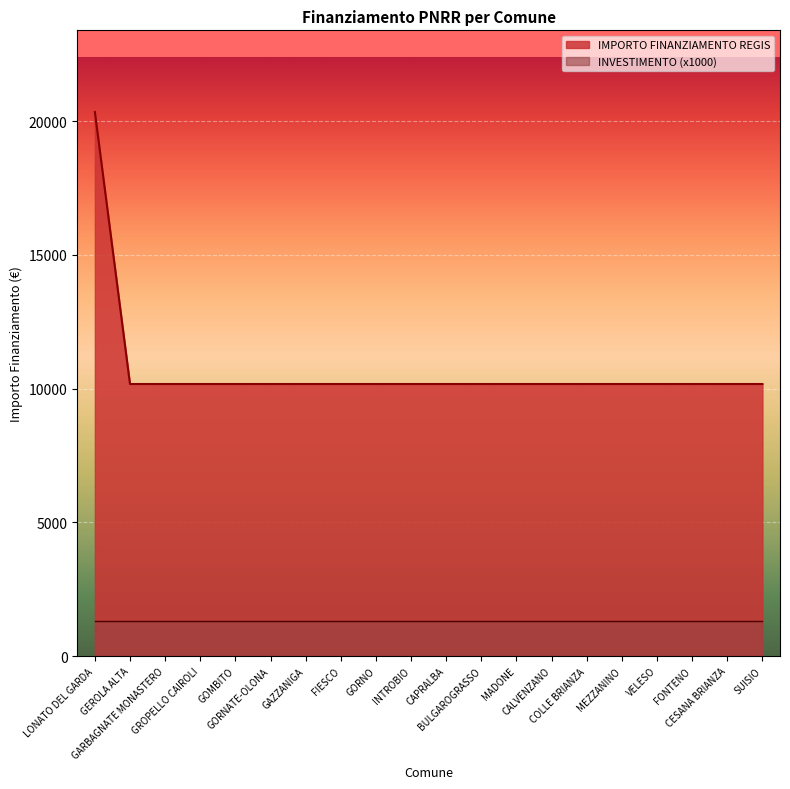

Approximately how many times larger is the value at GAZZANIGA compared to FIESCO?

1.0